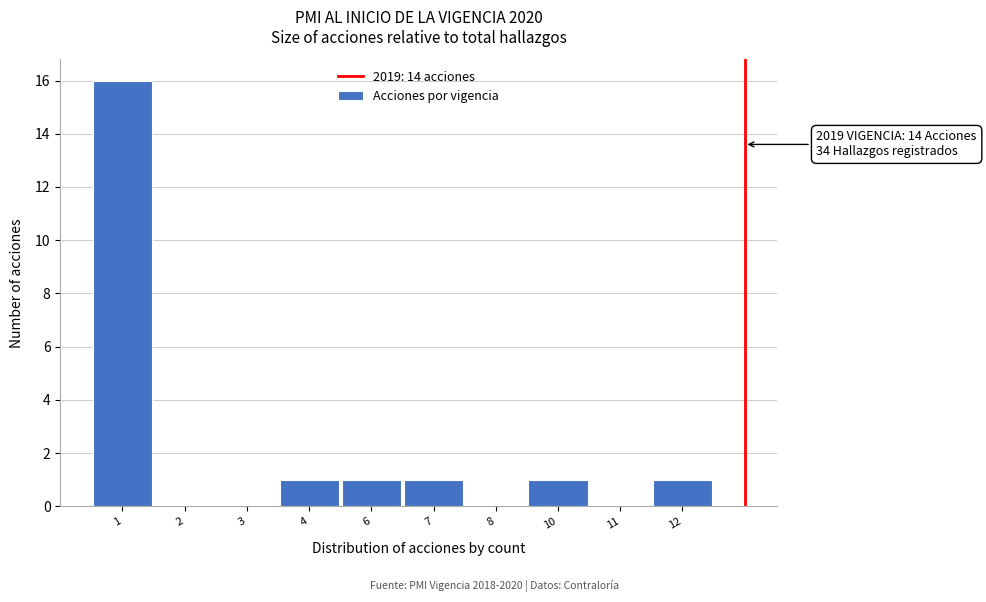

Reading left to right, extract all data points from this chart.

1=16	2=0	3=0	4=1	6=1	7=1	8=0	10=1	11=0	12=1